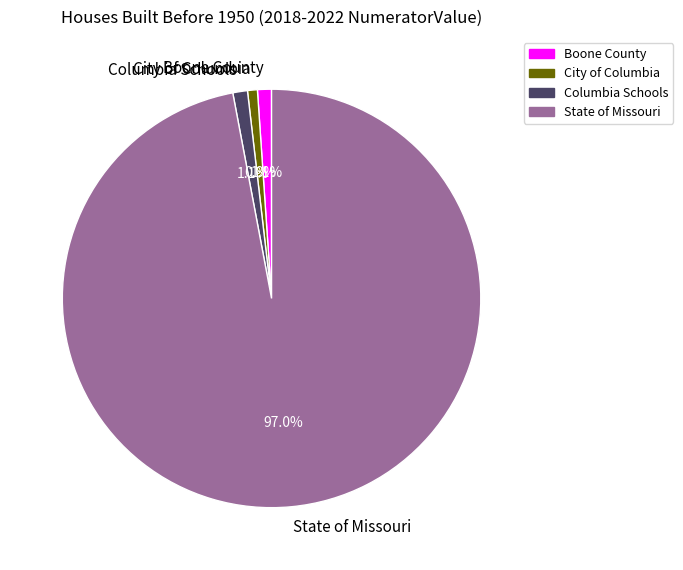

To the nearest percent, what is the average slice percentage?

25%